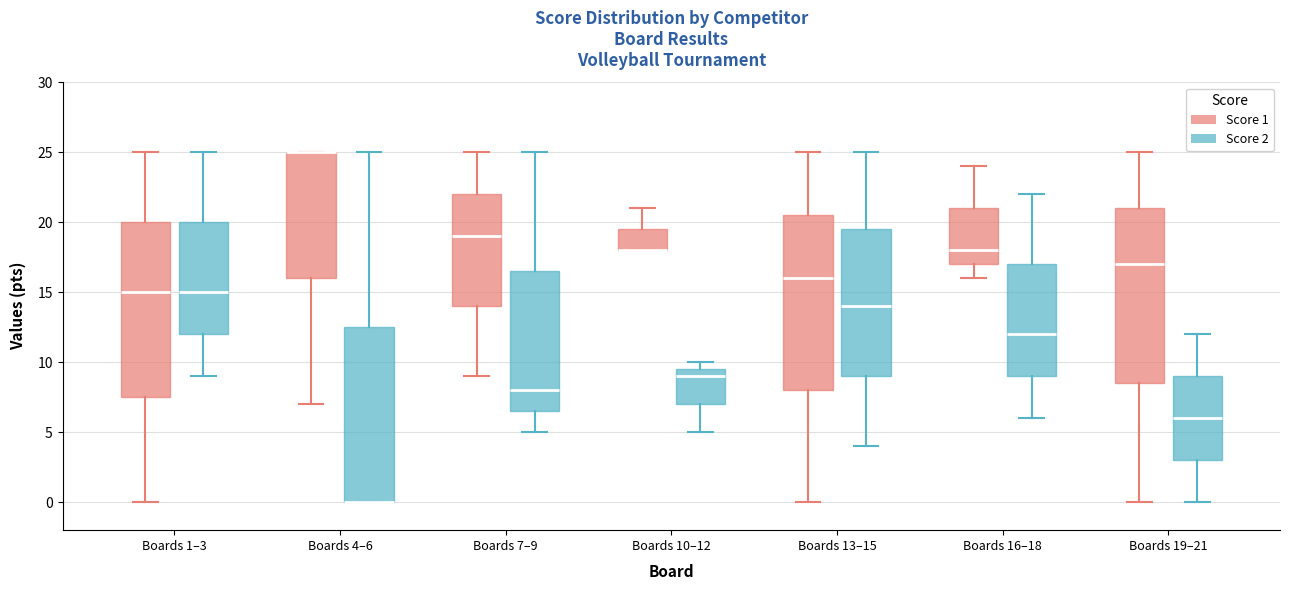

Reading left to right, read every box against the y-axis: the position of its median line, the range the box covers, and the ends of its whiskers. The values are not printed on the chart, so give them approximately, as read against the axis.

Boards 1–3 (Score 1): median 15.0, box 7.5 to 20.0, whiskers 0.0 to 25.0
Boards 1–3 (Score 2): median 15.0, box 12.0 to 20.0, whiskers 9.0 to 25.0
Boards 4–6 (Score 1): median 25.0 (drawn on the box's upper edge), box 16.0 to 25.0, whiskers 7.0 to 25.0
Boards 4–6 (Score 2): median 0.0 (drawn on the box's lower edge), box 0.0 to 12.5, whiskers 0.0 to 25.0
Boards 7–9 (Score 1): median 19.0, box 14.0 to 22.0, whiskers 9.0 to 25.0
Boards 7–9 (Score 2): median 8.0, box 6.5 to 16.5, whiskers 5.0 to 25.0
Boards 10–12 (Score 1): median 18.0 (drawn on the box's lower edge), box 18.0 to 19.5, whiskers 18.0 to 21.0
Boards 10–12 (Score 2): median 9.0, box 7.0 to 9.5, whiskers 5.0 to 10.0
Boards 13–15 (Score 1): median 16.0, box 8.0 to 20.5, whiskers 0.0 to 25.0
Boards 13–15 (Score 2): median 14.0, box 9.0 to 19.5, whiskers 4.0 to 25.0
Boards 16–18 (Score 1): median 18.0, box 17.0 to 21.0, whiskers 16.0 to 24.0
Boards 16–18 (Score 2): median 12.0, box 9.0 to 17.0, whiskers 6.0 to 22.0
Boards 19–21 (Score 1): median 17.0, box 8.5 to 21.0, whiskers 0.0 to 25.0
Boards 19–21 (Score 2): median 6.0, box 3.0 to 9.0, whiskers 0.0 to 12.0